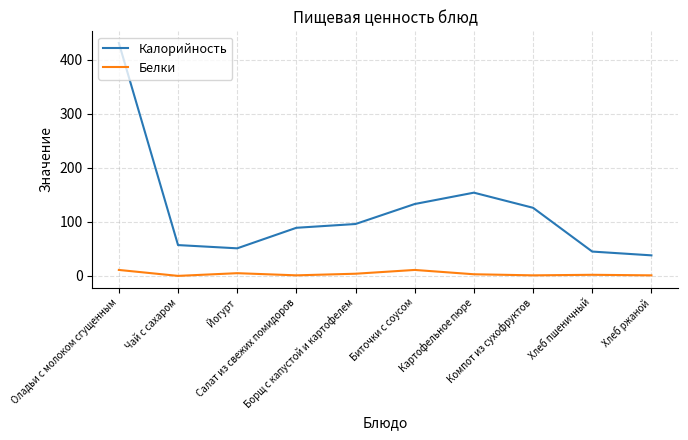

Read the Белки value at Оладьи с молоком сгущенным, to the nearest 10.

10